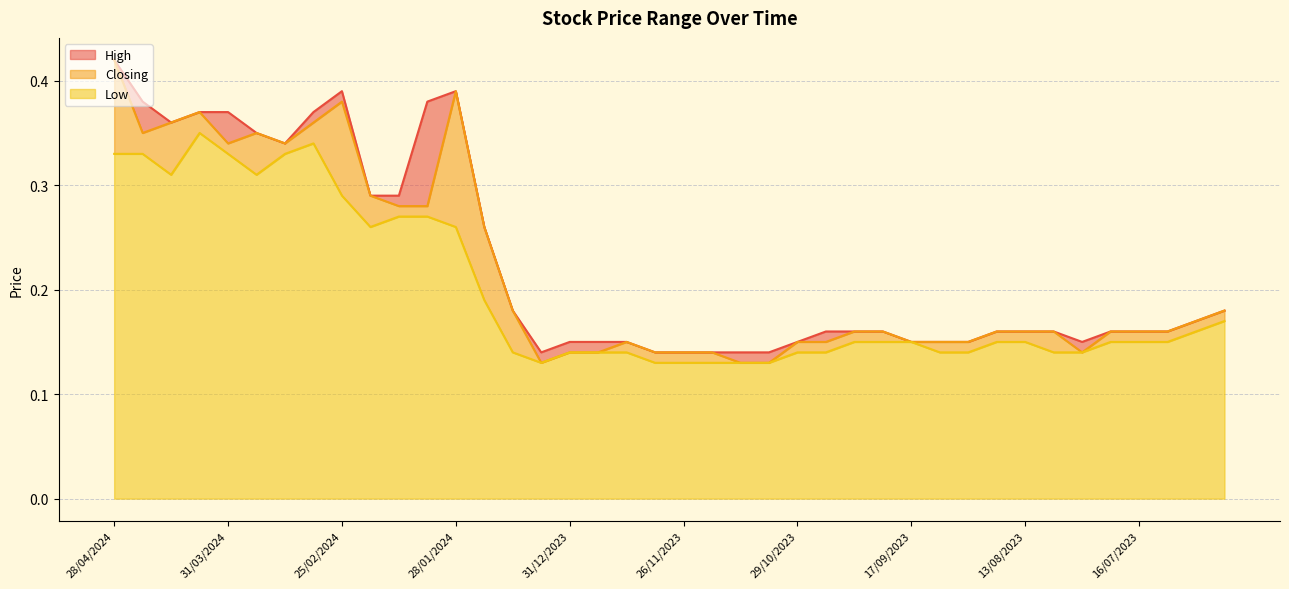

At which category is the sum across all series the highest?

28/04/2024